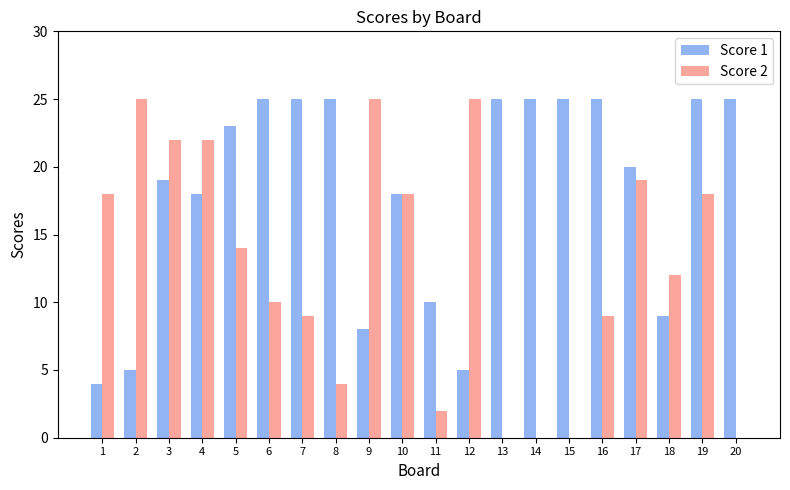

Between 2 and 20, which series saw the biggest shift?

Score 2